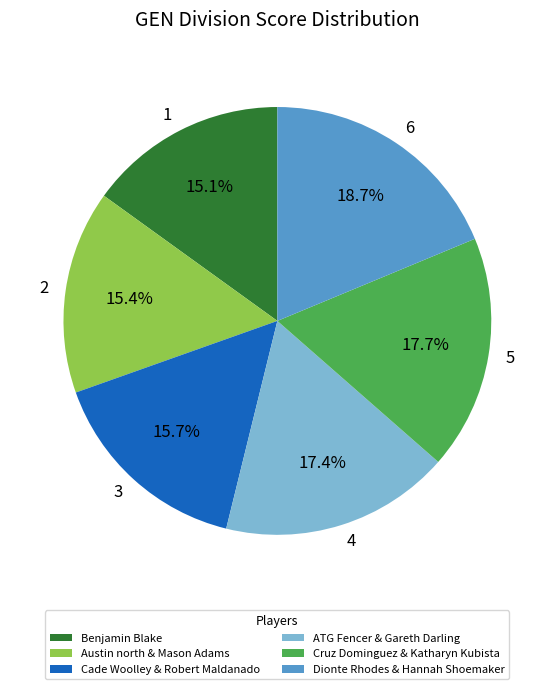

What percentage is NOT represented by Dionte Rhodes & Hannah Shoemaker?

81.3%